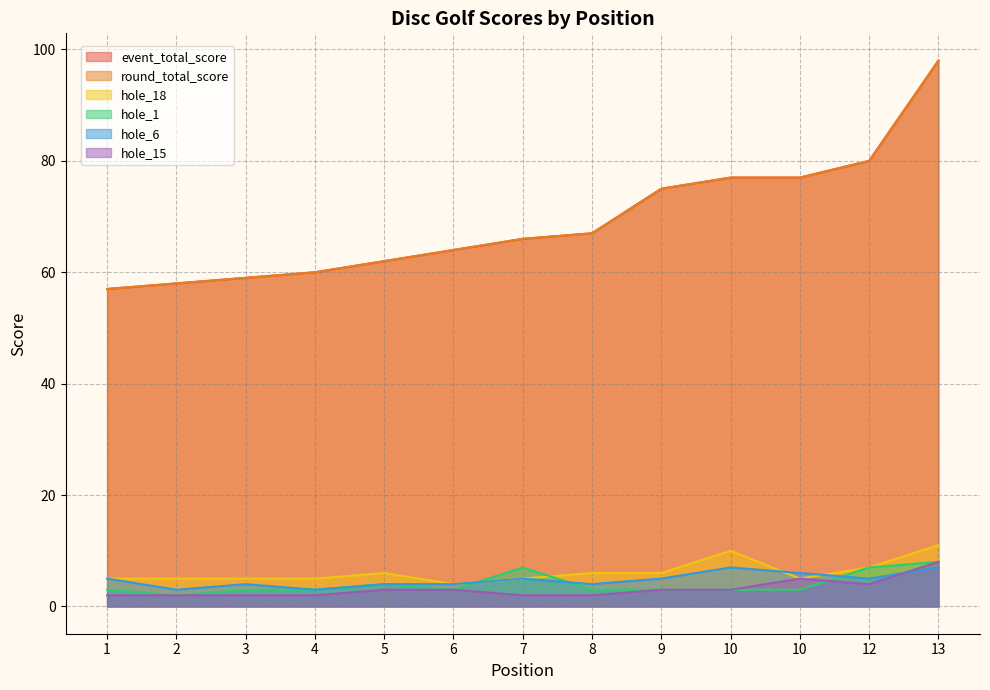

At which category does the chart reach its peak across all series?

13